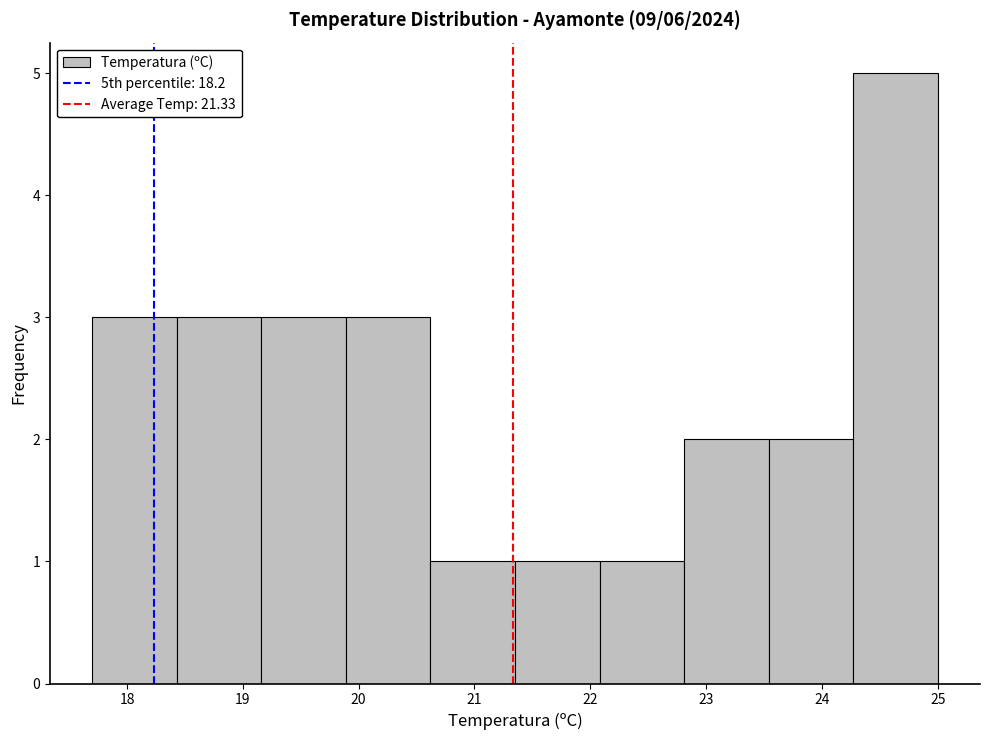

Reading left to right, transcribe this chart: for each bar, give the range it covers on the x-axis and its height. Neither the bar edges nor the heights are printed on the chart, so give them approximately, as read against the axes.

17.70 to 18.43: 3
18.43 to 19.16: 3
19.16 to 19.89: 3
19.89 to 20.62: 3
20.62 to 21.35: 1
21.35 to 22.08: 1
22.08 to 22.81: 1
22.81 to 23.54: 2
23.54 to 24.27: 2
24.27 to 25.00: 5